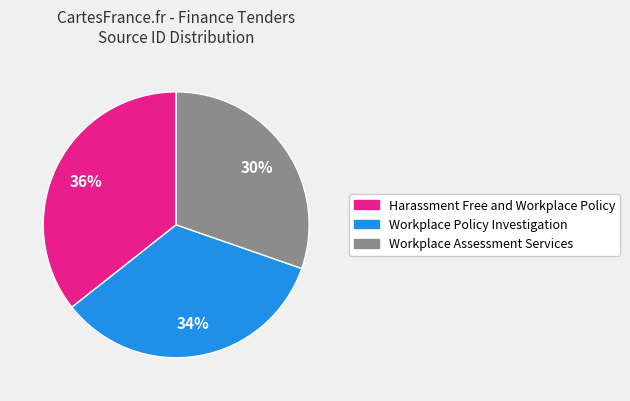

To the nearest percent, what portion does Harassment Free and Workplace Policy represent?

36%